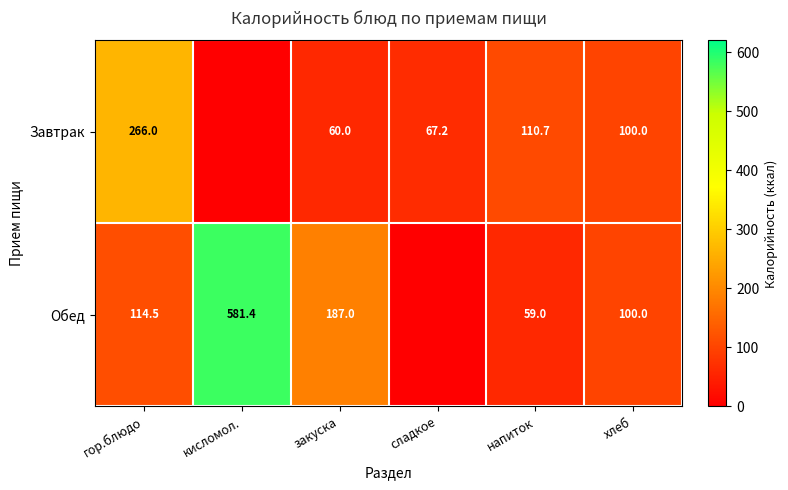

What is the difference between the Обед values at хлеб and закуска?

87.0